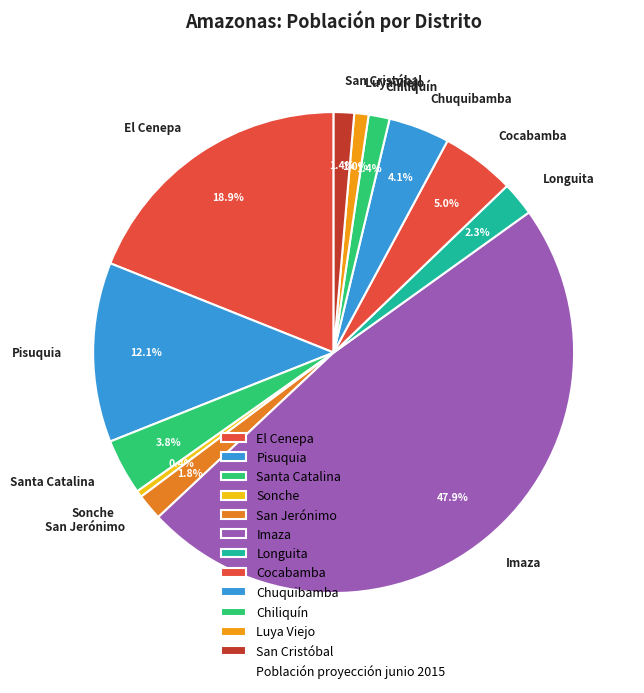

To the nearest percent, what is the difference between the Imaza and Cocabamba slice percentages?

43%